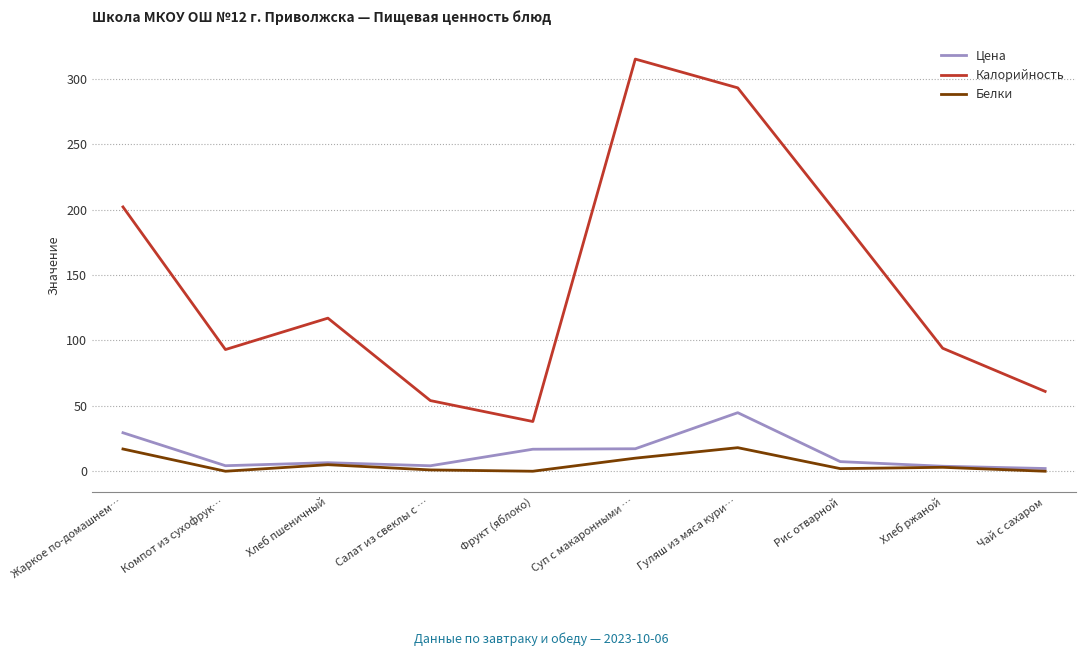

What position from the left is Гуляш из мяса кури…?

7